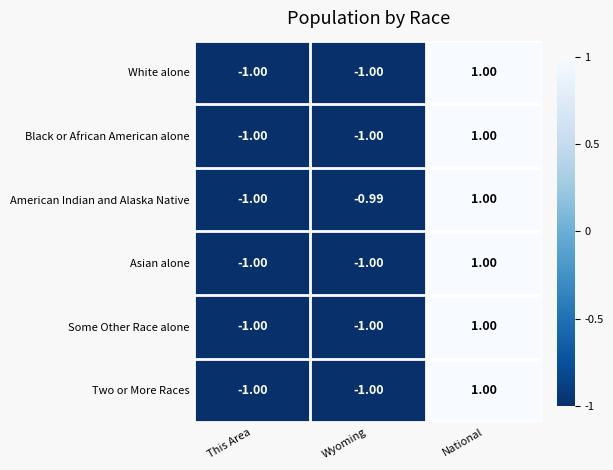

At which category is the sum across all series the highest?

National